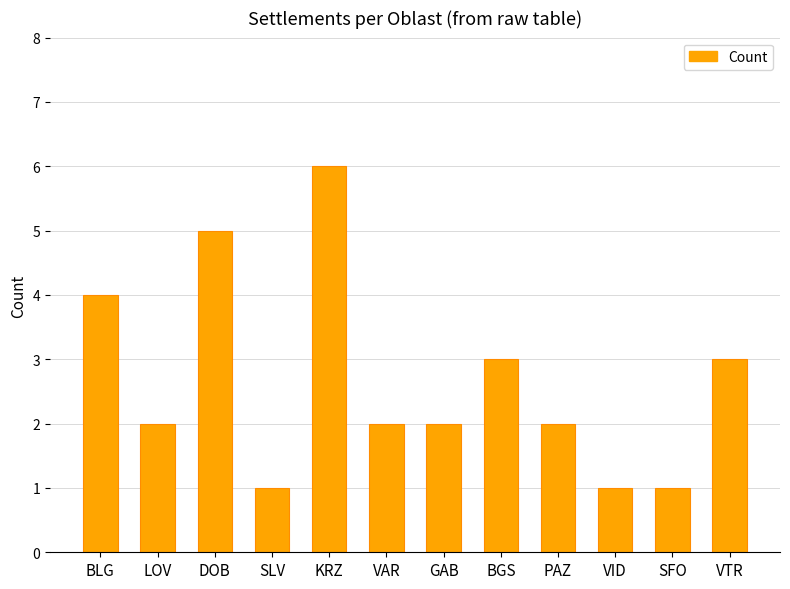

The value at KRZ is 6. True or false?

True